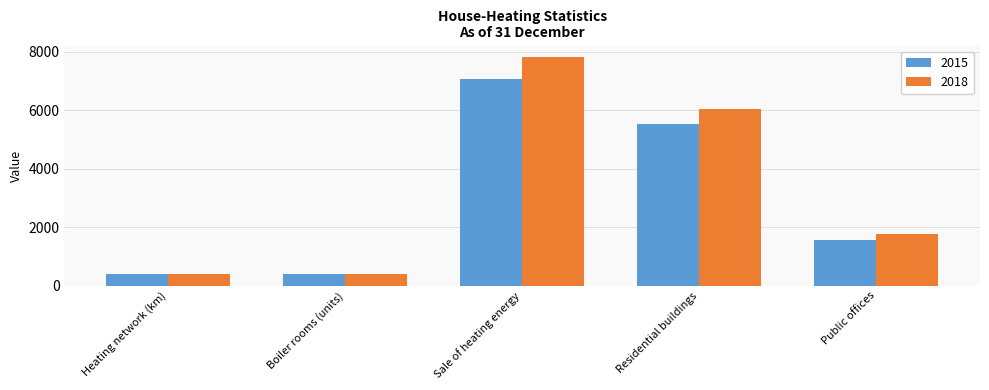

Rank the series by their maximum value, from lowest to highest.

2015, 2018